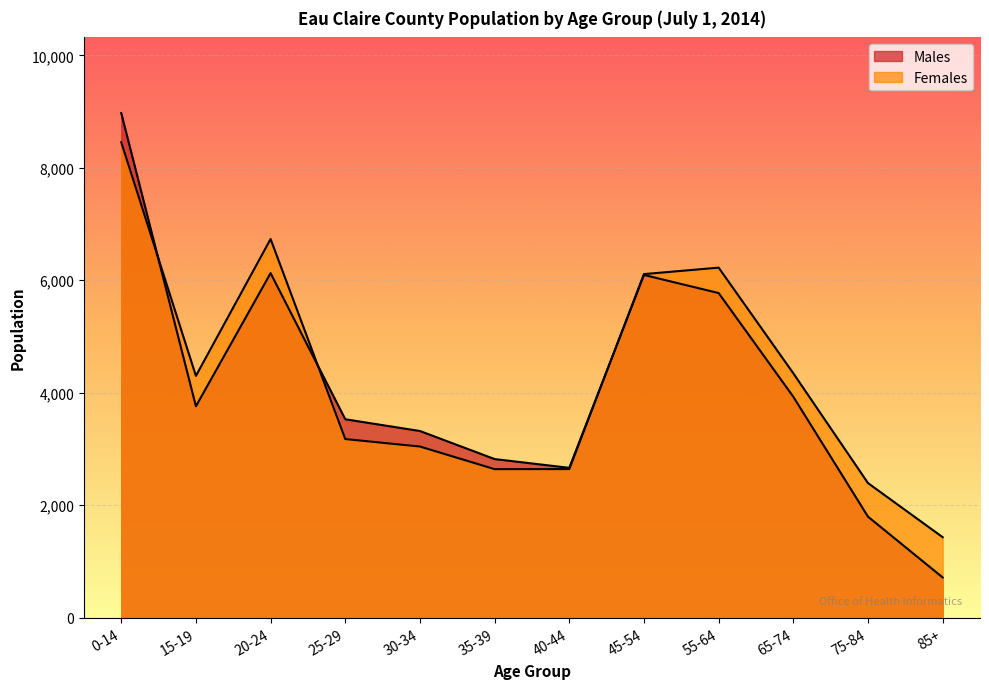

At which category is the sum across all series the highest?

0-14